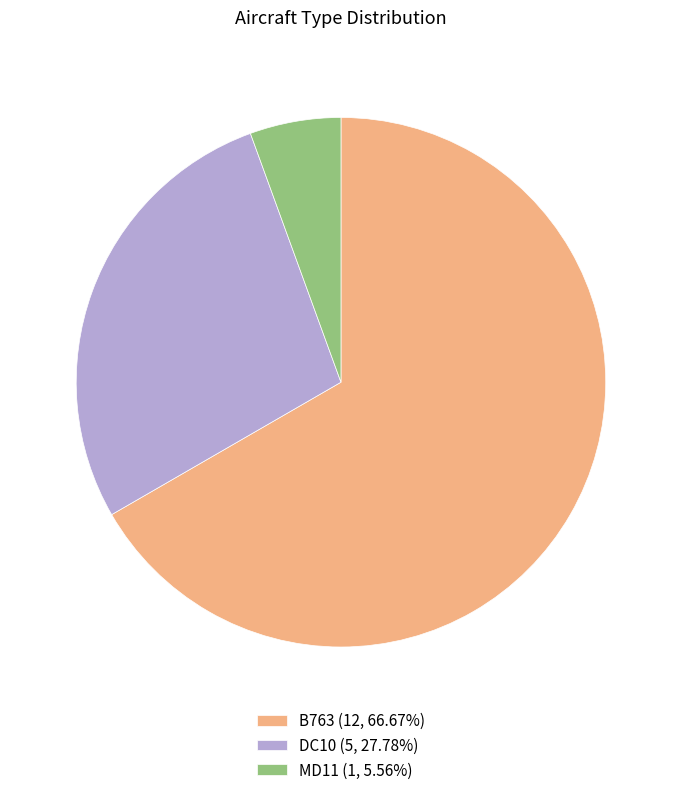

How many segments does this pie chart have?

3